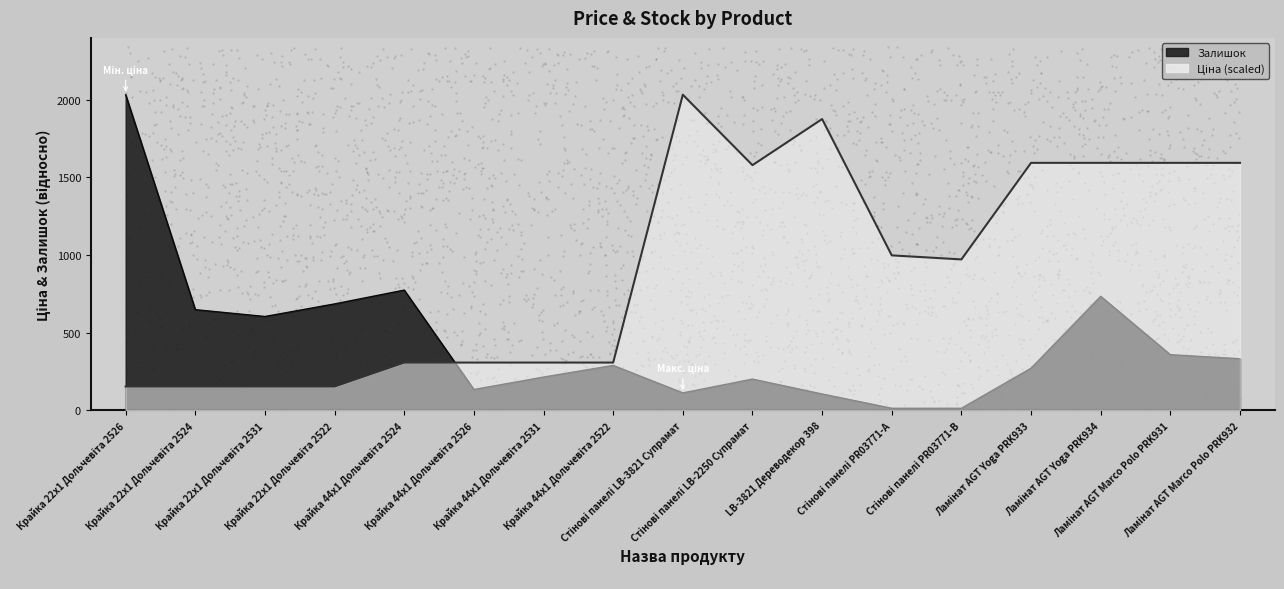

Which series has the largest total across all categories?

Ціна